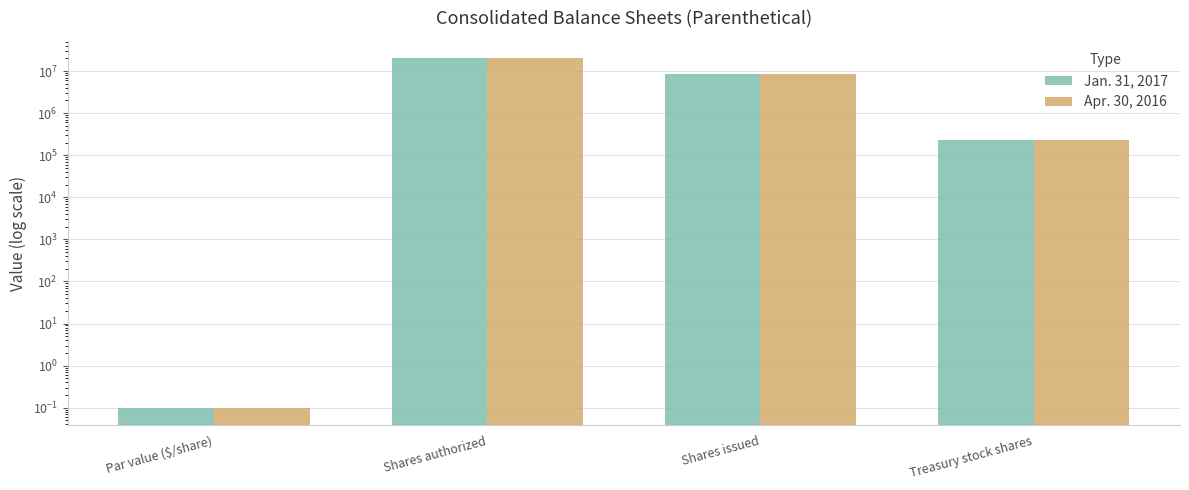

What is the difference between the highest and lowest values at Shares issued?

18500.0